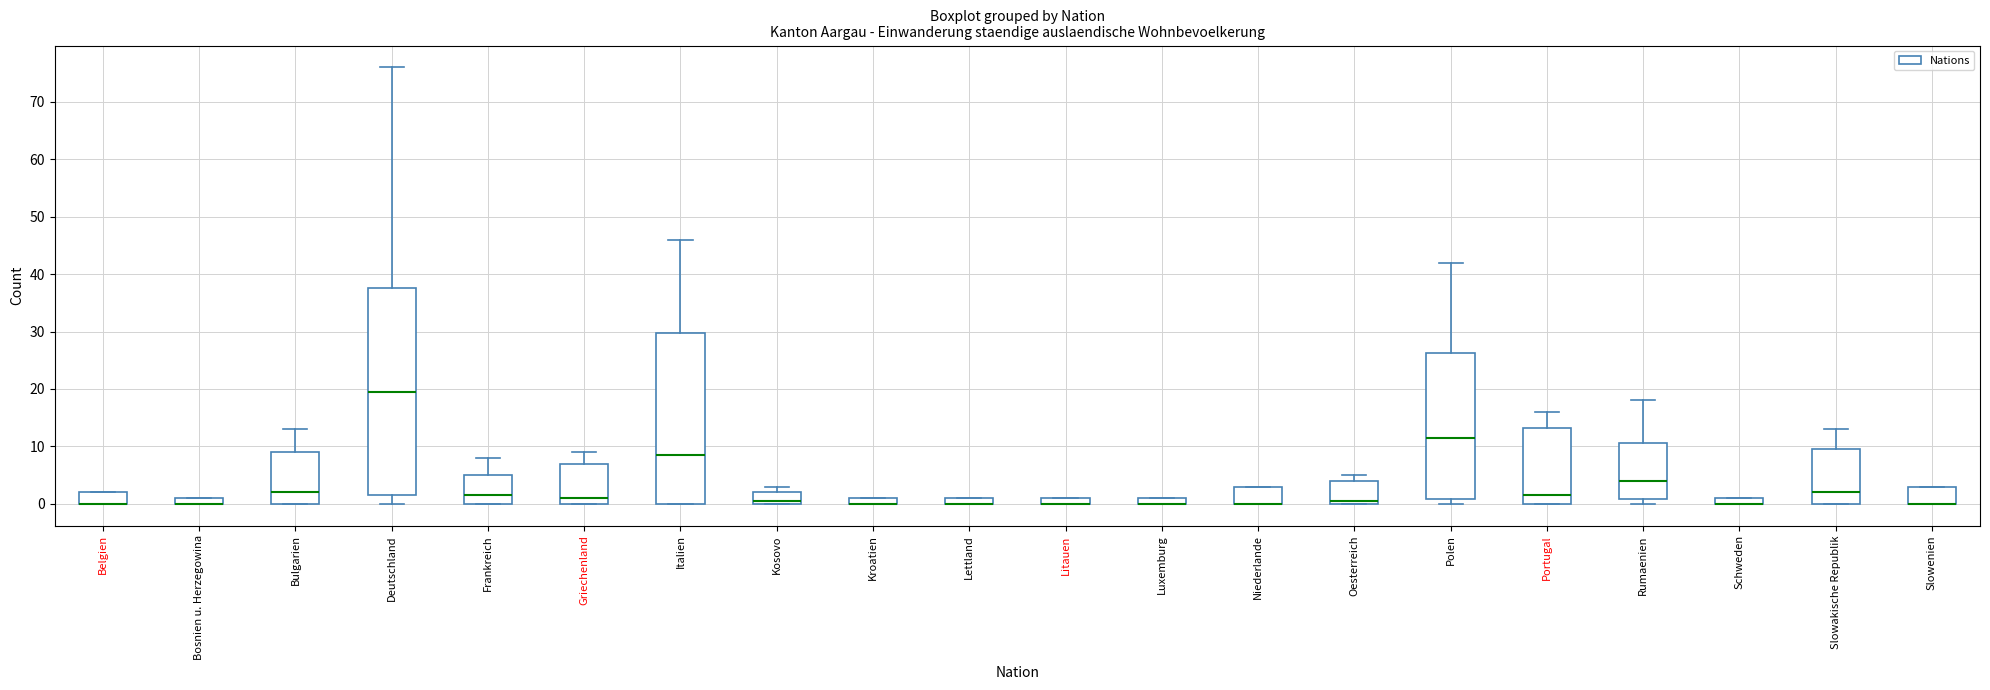

Comparing the boxes themselves (not the whiskers), which one is the tallest?

Deutschland